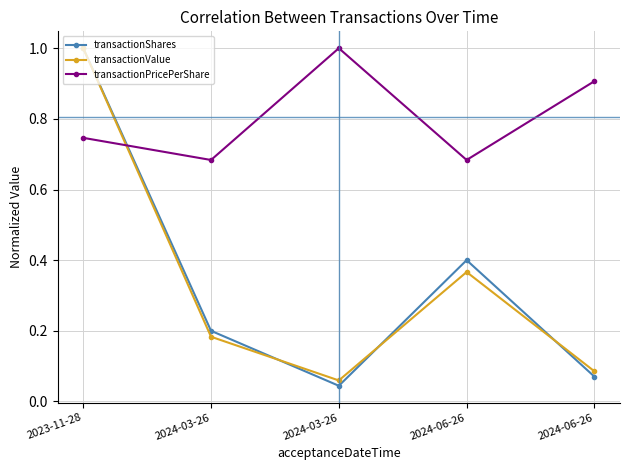

Between 2024-03-26 and 2024-03-26, which series saw the biggest shift?

transactionPricePerShare